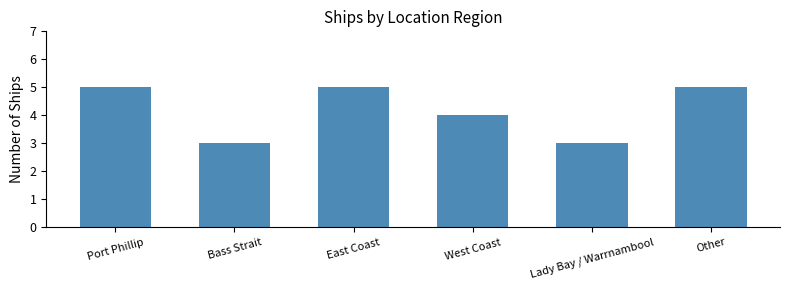

What is the maximum value shown in the chart?

5